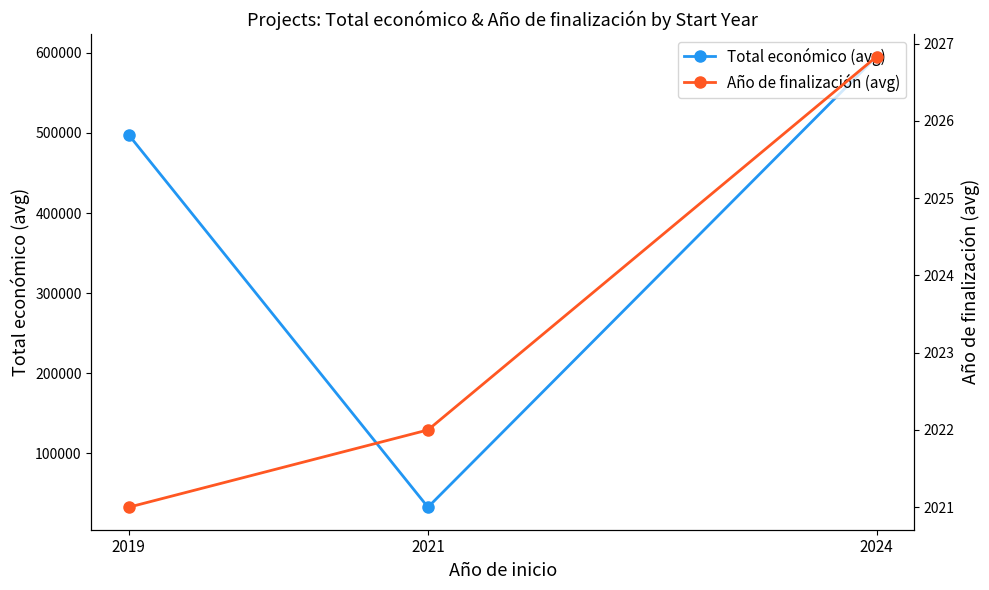

Reading right to left, extract all data points from this chart.

Total económico (avg): 2024=595307.7	2021=32816.0	2019=497368.3
Año de finalización (avg): 2024=2026.8	2021=2022.0	2019=2021.0